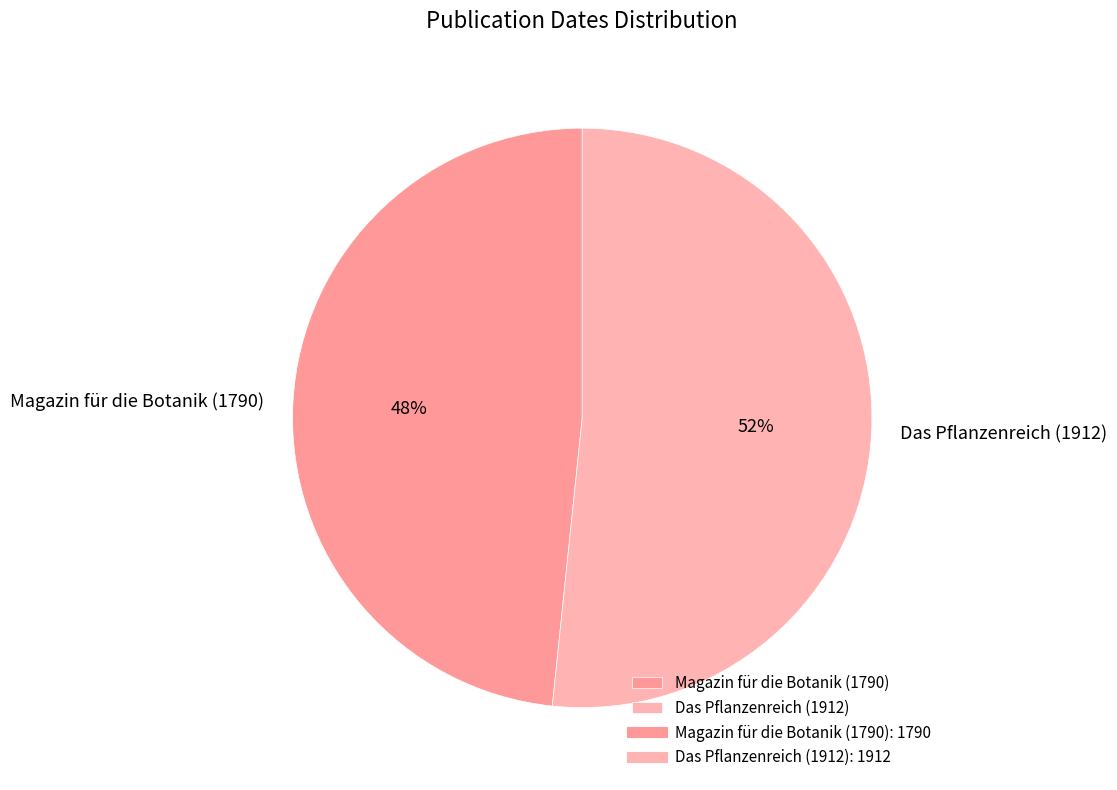

Which category accounts for the majority?

Das Pflanzenreich (1912)